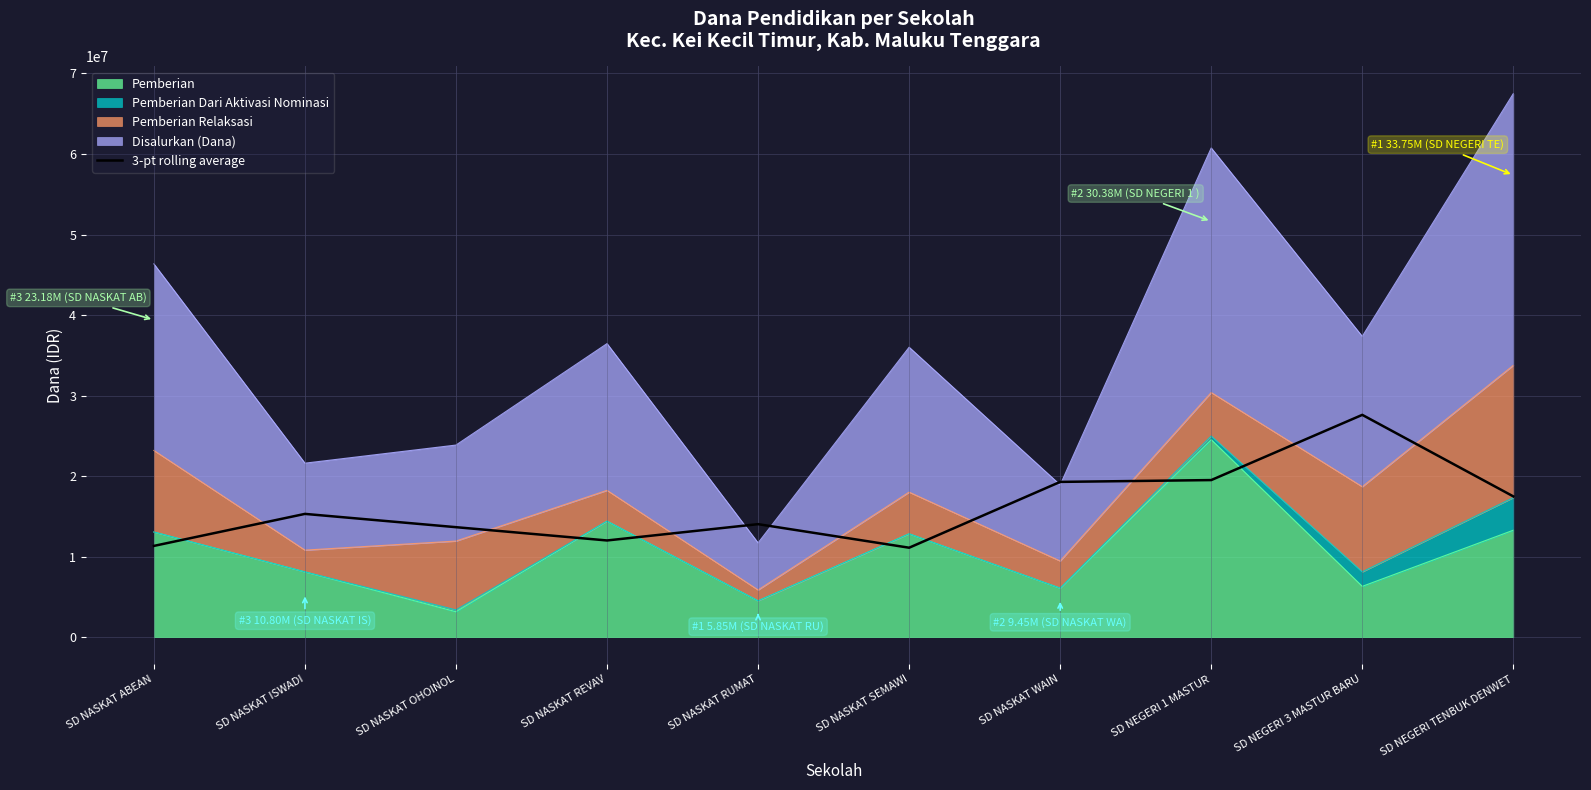

Reading left to right, list all the values displayed in this chart.

SD NASKAT ABEAN=11325000	SD NASKAT ISWADI=15300000	SD NASKAT OHOINOL=13650000	SD NASKAT REVAV=12000000	SD NASKAT RUMAT=14025000	SD NASKAT SEMAWI=11100000	SD NASKAT WAIN=19275000	SD NEGERI 1 MASTUR=19500000	SD NEGERI 3 MASTUR BARU=27600000	SD NEGERI TENBUK DENWET=17475000